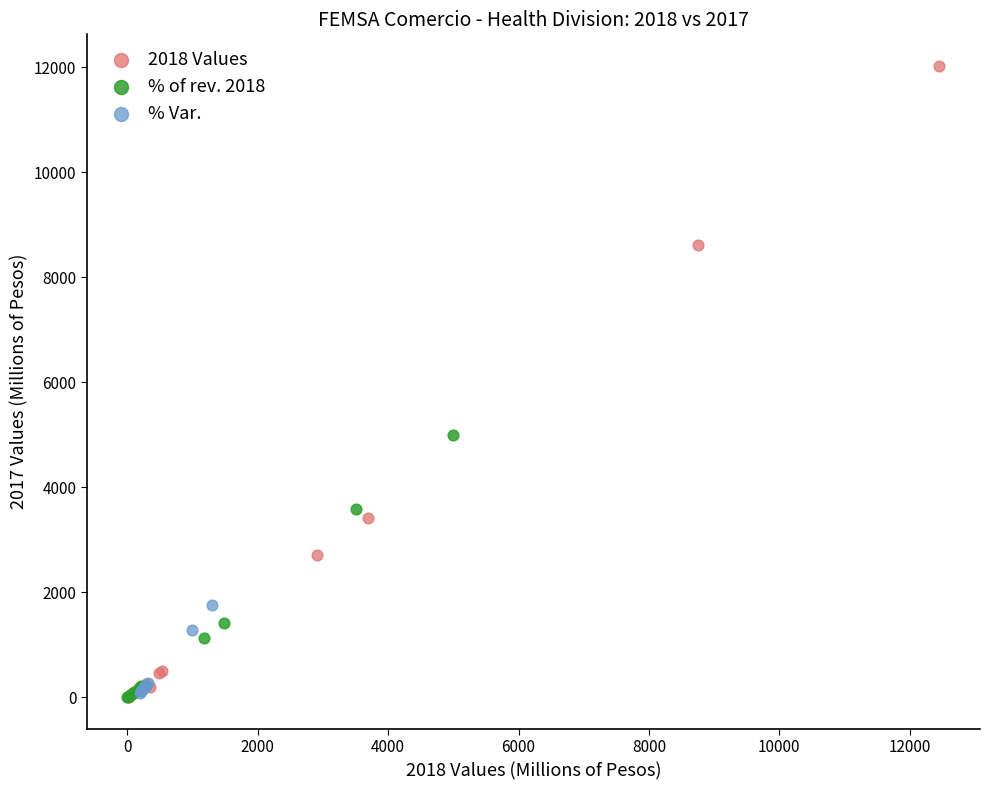

Which series reaches the maximum Y coordinate?

2018 Values